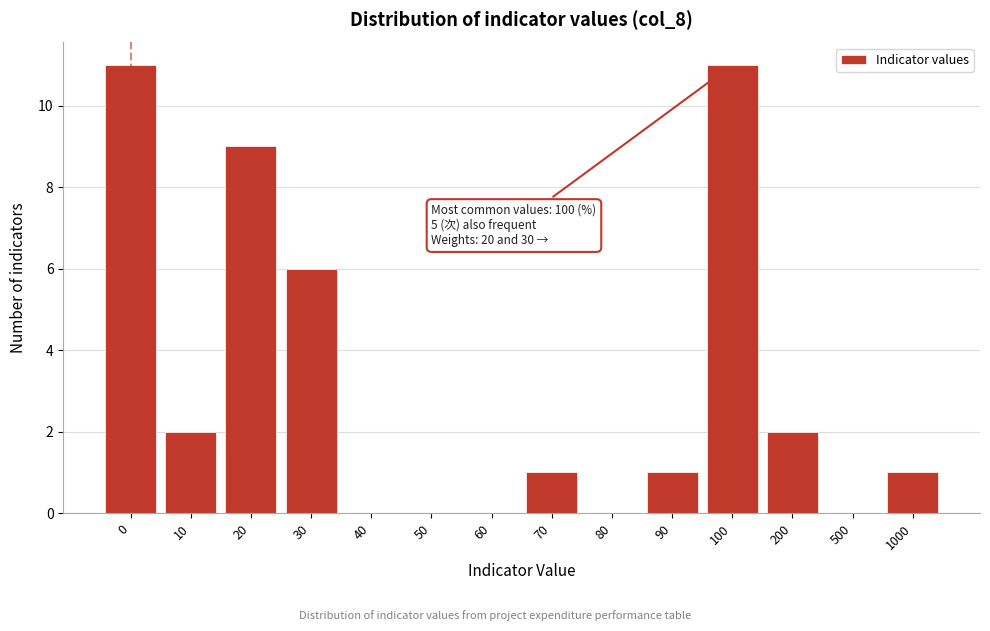

Reading left to right, list all the values displayed in this chart.

0=11	10=2	20=9	30=6	40=0	50=0	60=0	70=1	80=0	90=1	100=11	200=2	500=0	1000=1